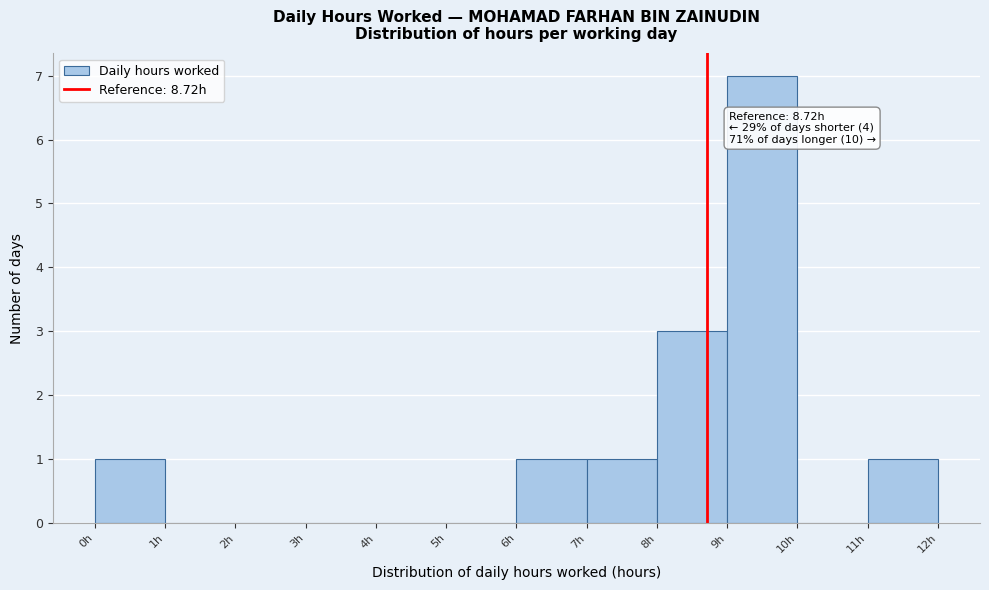

Which range on the x-axis has the tallest bar?

9 to 10